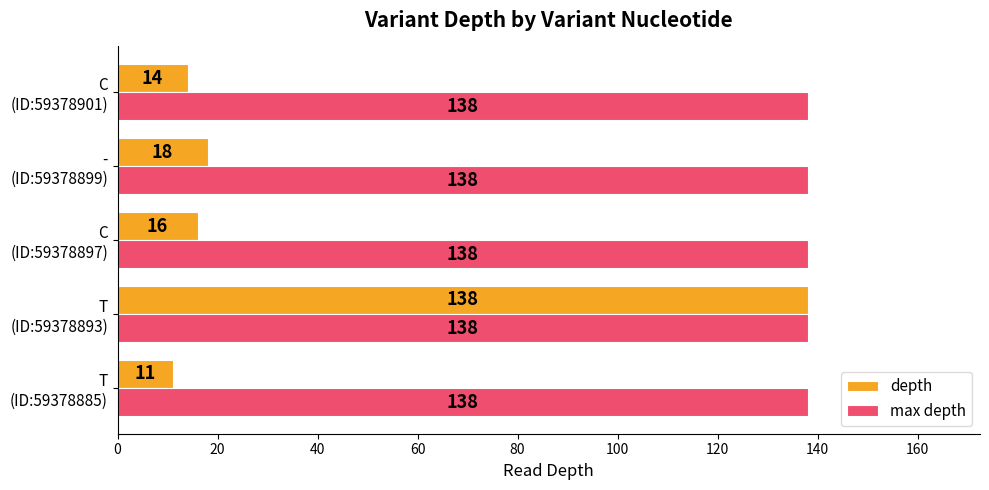

List the series in order of their overall mean, lowest first.

depth, max depth